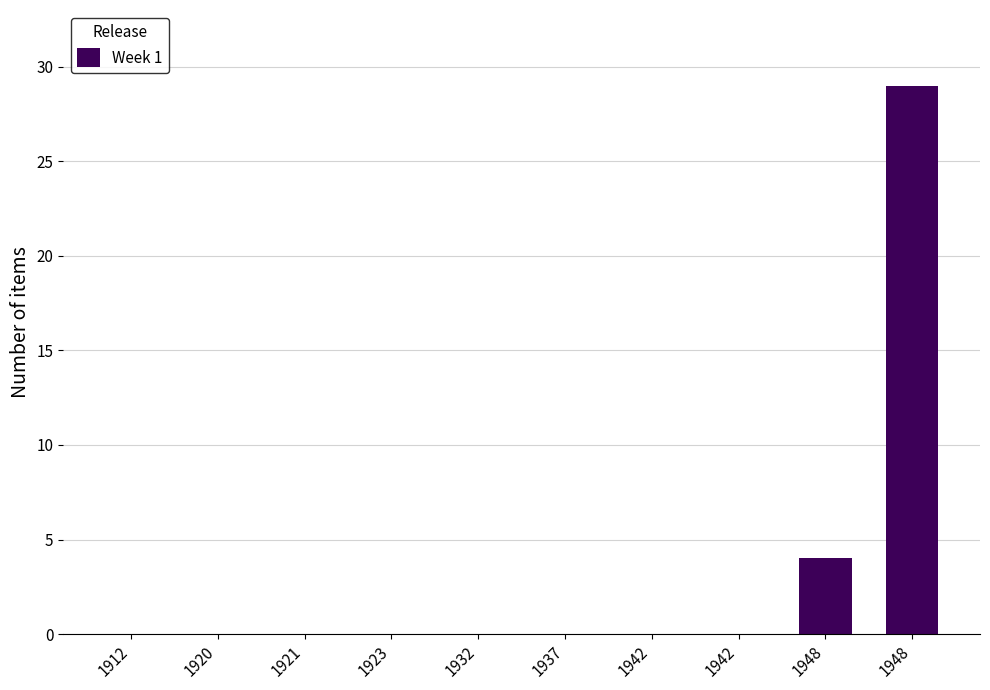

The chart shows a value of -20 at 1932. True or false?

False